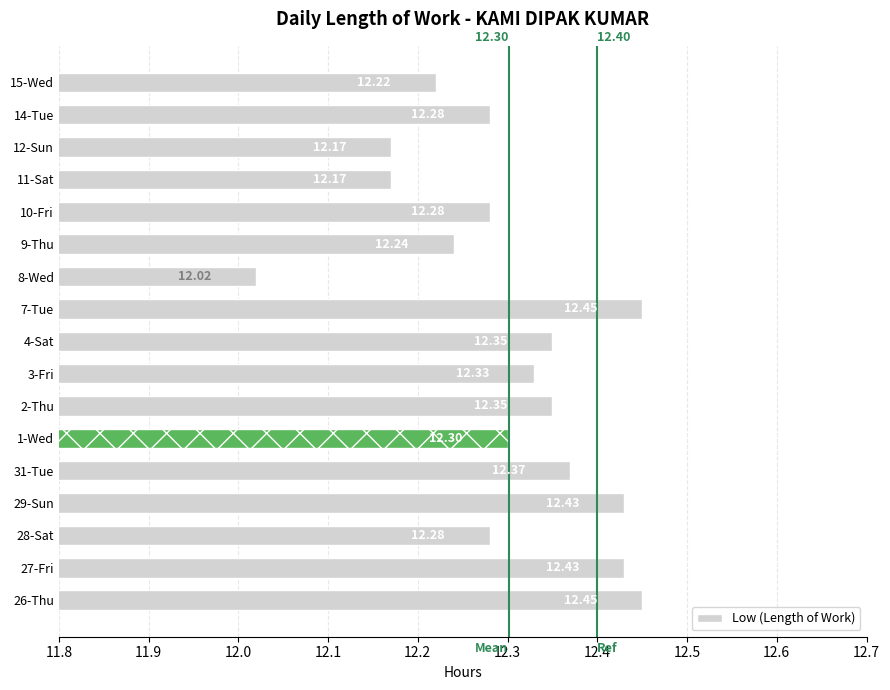

What is the sum of all values?

209.1